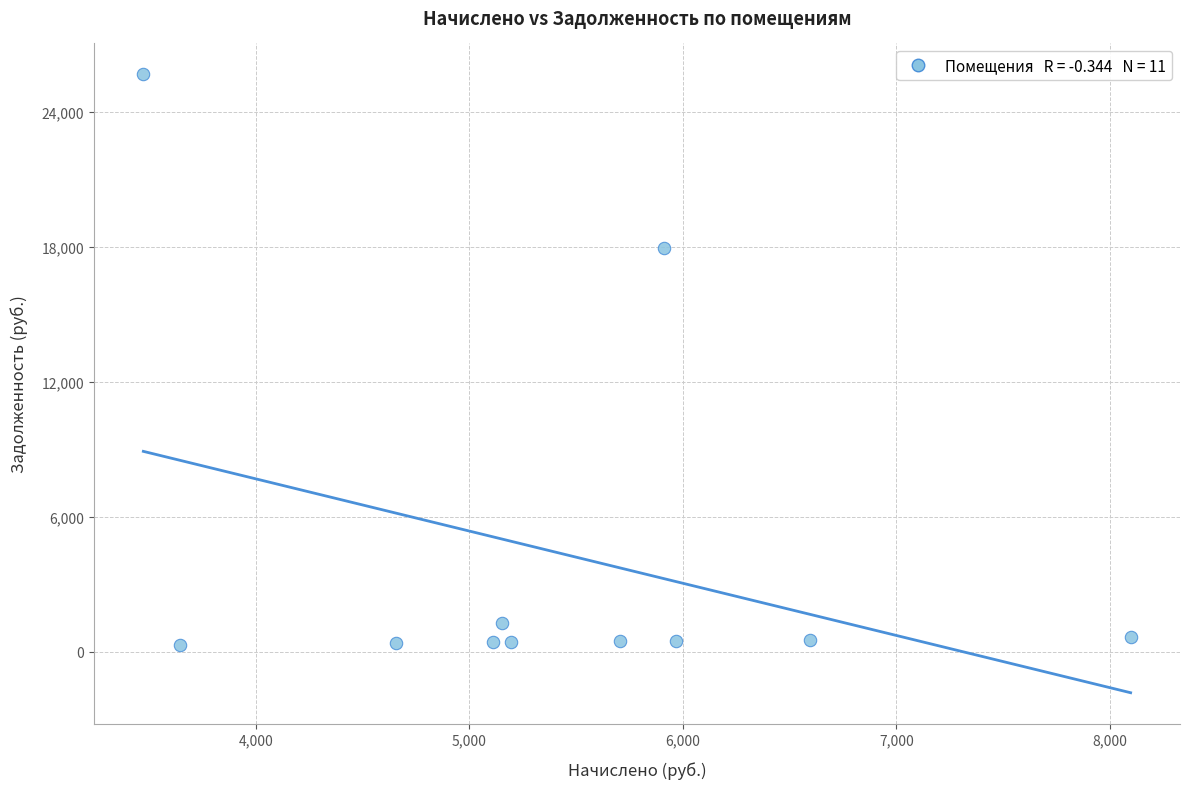

What Y value in the scatter plot is closest to 12987?

17932.0